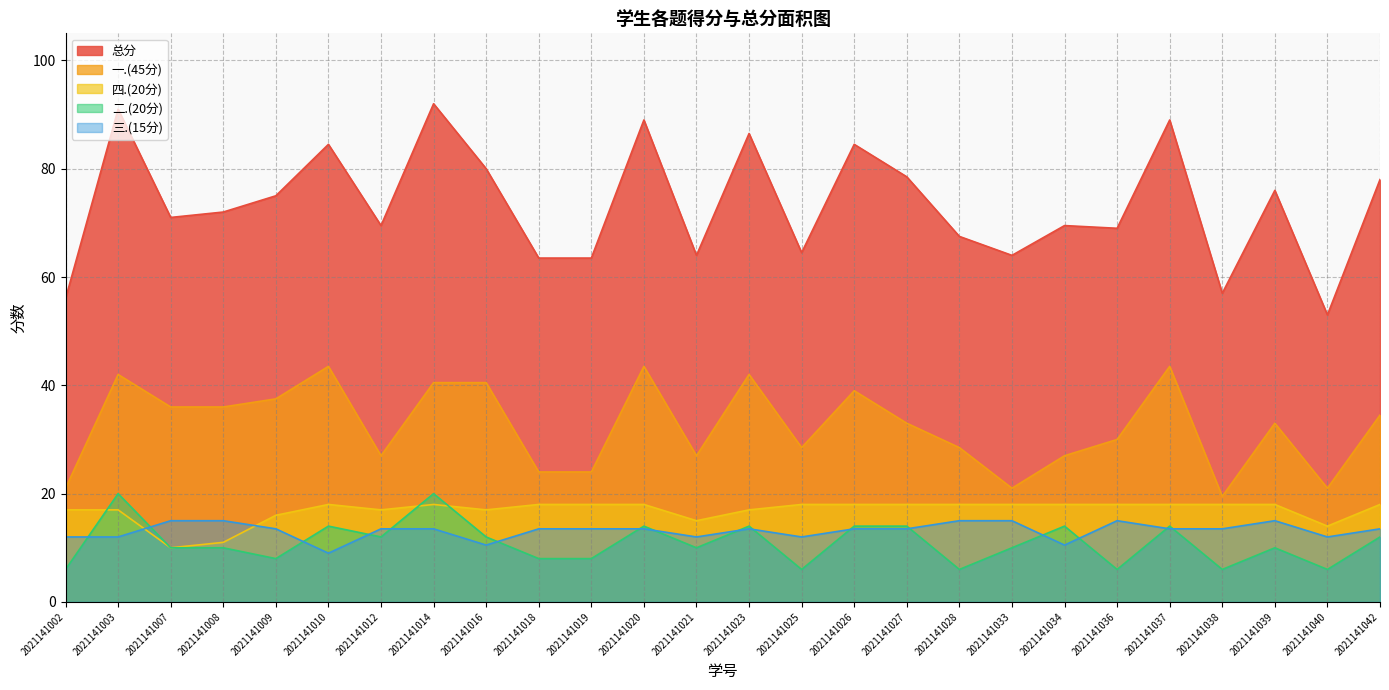

What is the difference between the maximum and minimum values in the 二.(20分) series?

14.0